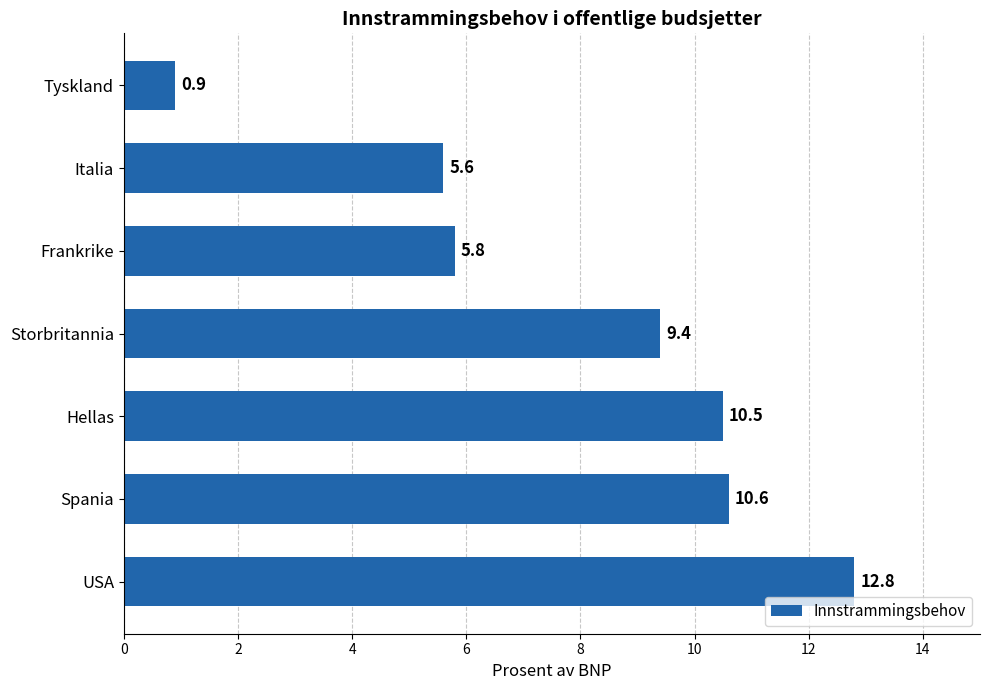

At which label is the value closest to 6?

Frankrike